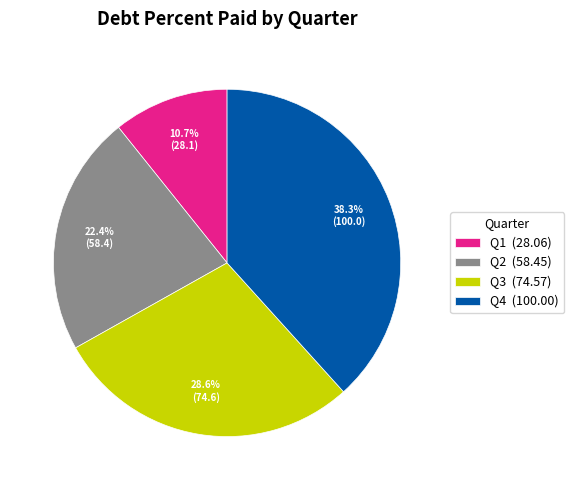

What percentage do Q3 and Q1 together represent?

39.3%